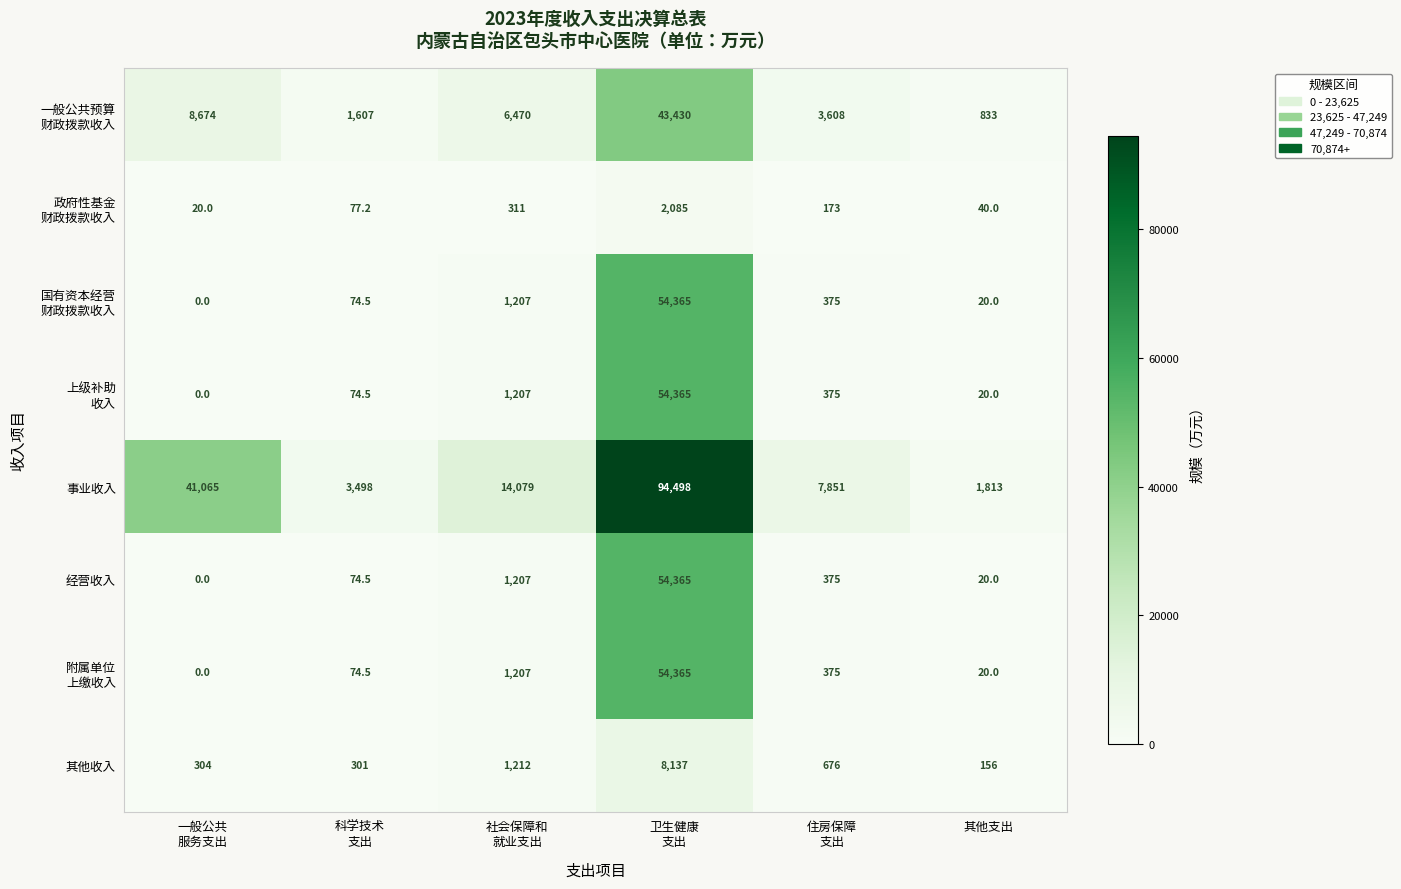

How many data points does each series have?

6